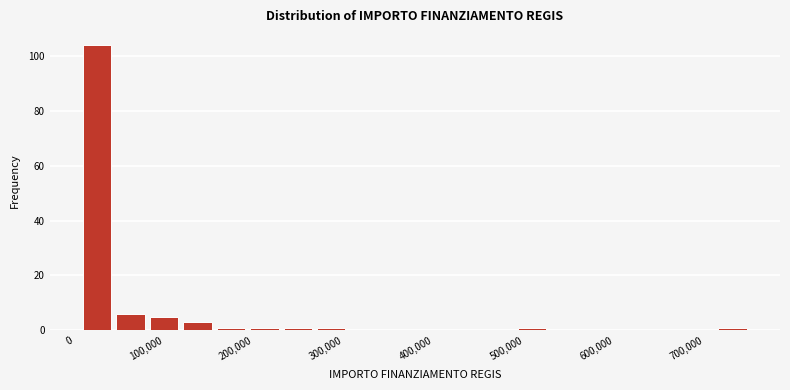

Read against the x-axis, roughly where is the centre of the tallest bar?

30000